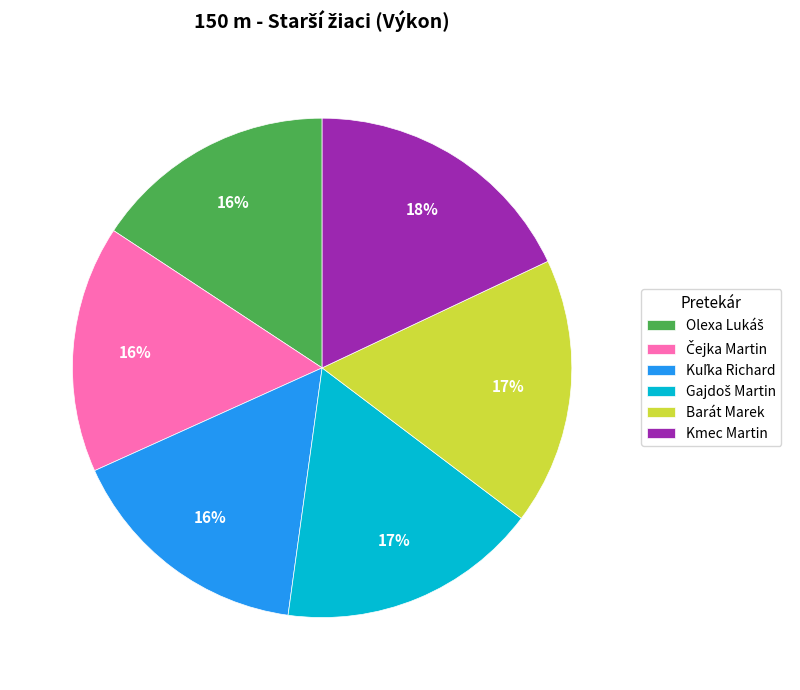

To the nearest percent, what is the average slice percentage?

17%